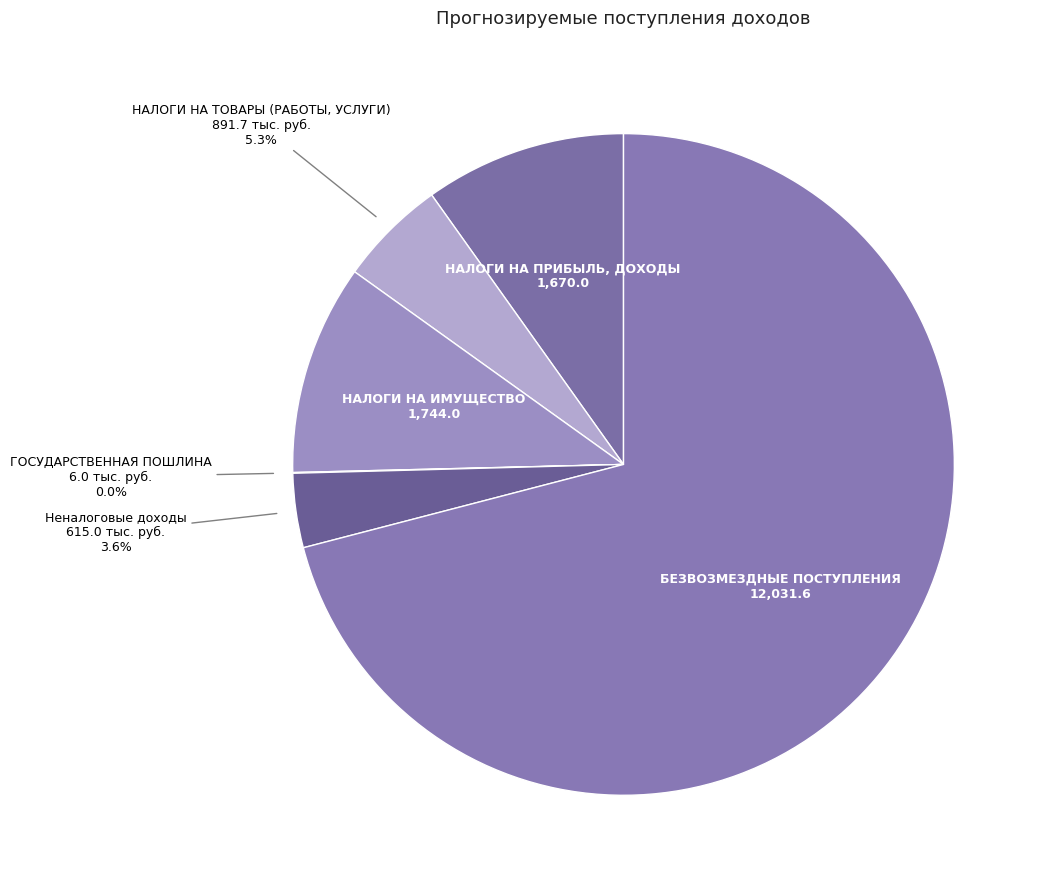

Does НАЛОГИ НА ТОВАРЫ (РАБОТЫ, УСЛУГИ) account for over 50% of the chart?

No